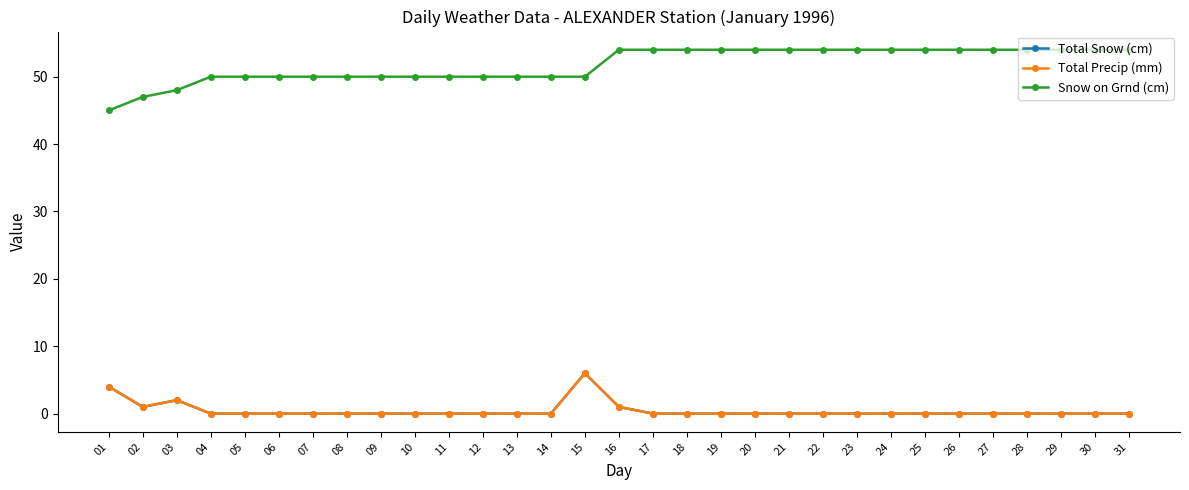

True or false: Snow on Grnd (cm) and Total Snow (cm) cross at least once.

False